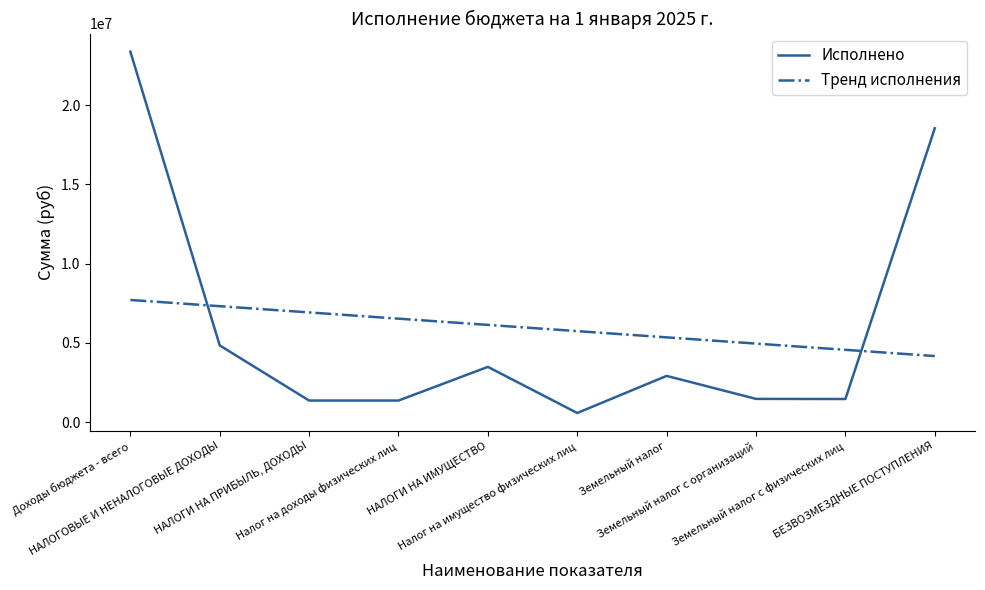

Count the number of data series in this chart.

2